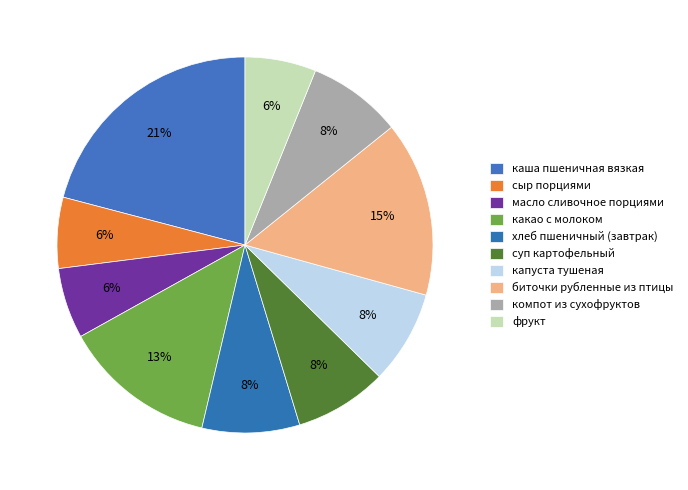

What is the largest slice in the pie chart?

каша пшеничная вязкая